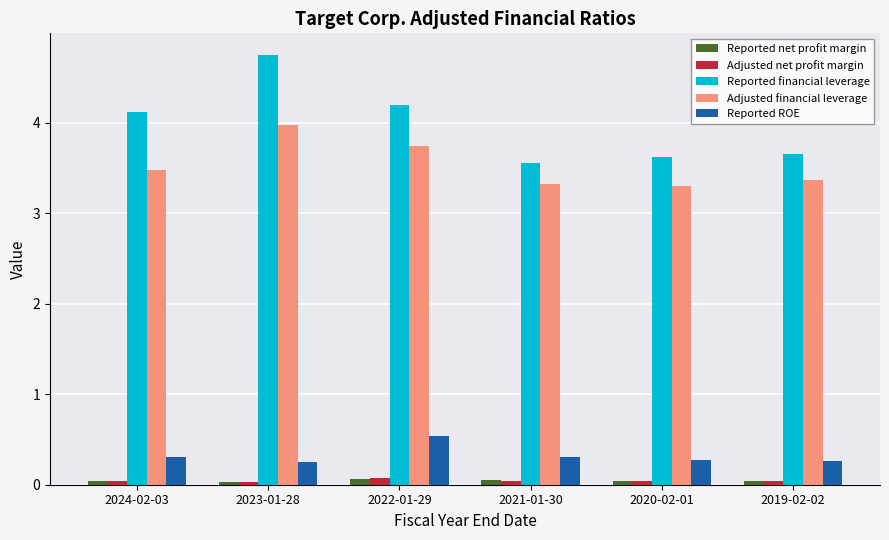

What are all the series names shown in the legend?

Reported net profit margin, Adjusted net profit margin, Reported financial leverage, Adjusted financial leverage, Reported ROE